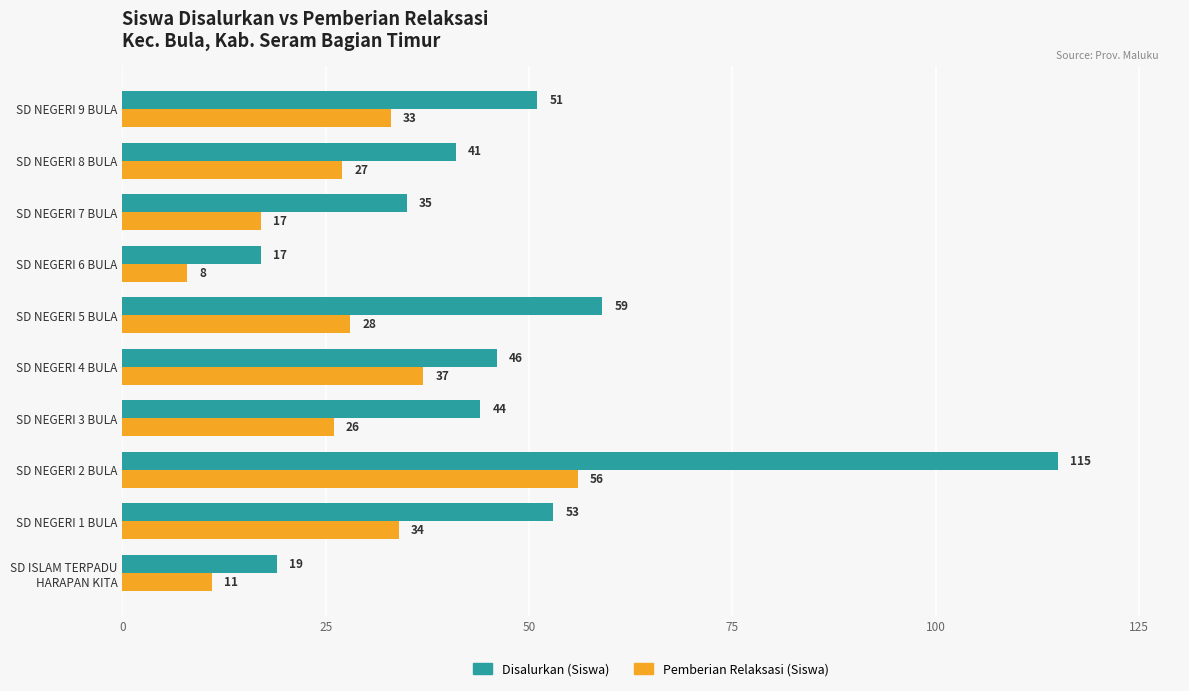

Count the number of data series in this chart.

2